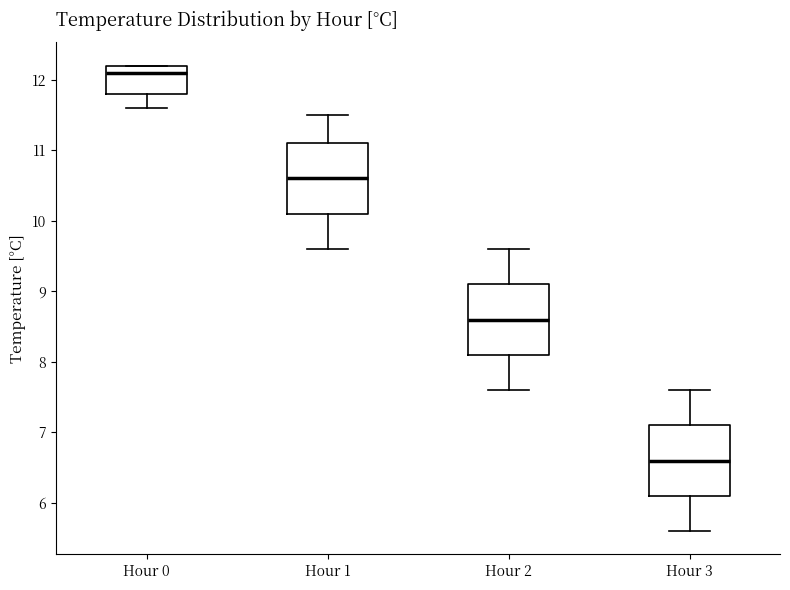

Reading left to right, read every box against the y-axis: the position of its median line, the range the box covers, and the ends of its whiskers. The values are not printed on the chart, so give them approximately, as read against the axis.

Hour 0: median 12.1, box 11.8 to 12.2, whiskers 11.6 to 12.2
Hour 1: median 10.6, box 10.1 to 11.1, whiskers 9.6 to 11.5
Hour 2: median 8.6, box 8.1 to 9.1, whiskers 7.6 to 9.6
Hour 3: median 6.6, box 6.1 to 7.1, whiskers 5.6 to 7.6